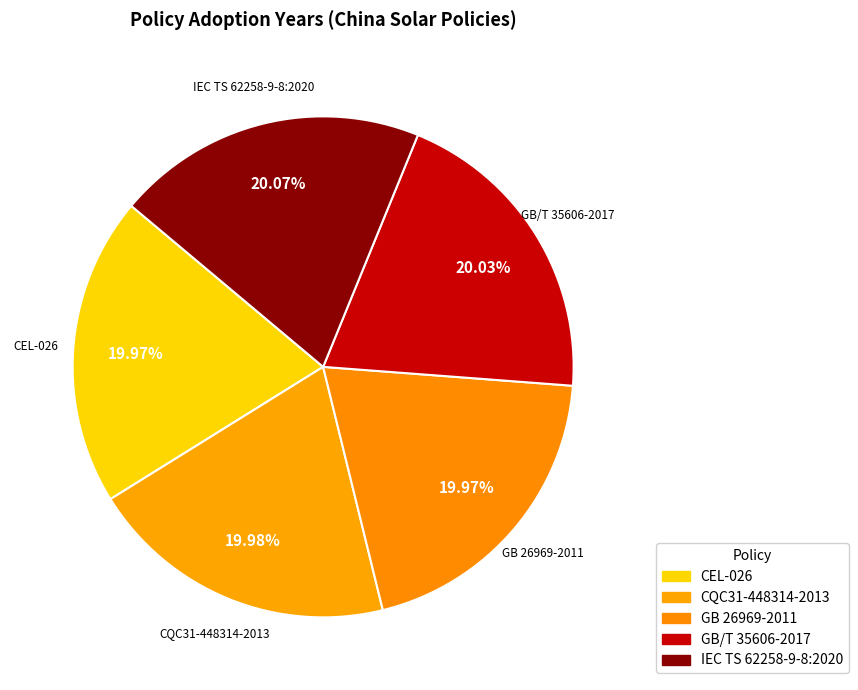

What is the smallest slice in the pie chart?

CEL-026